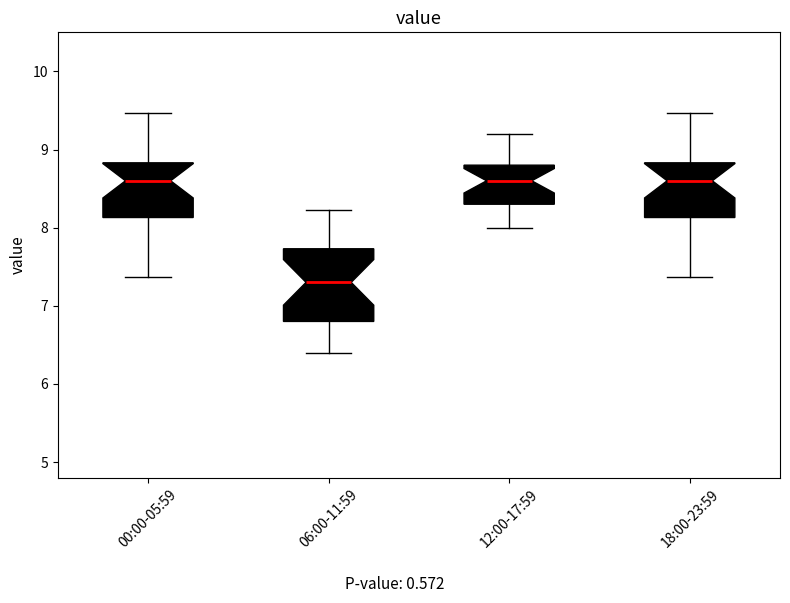

Where does the lower whisker of the box for 12:00-17:59 end on the y-axis? The values are not printed on the chart, so give them approximately, as read against the axis.

8.0